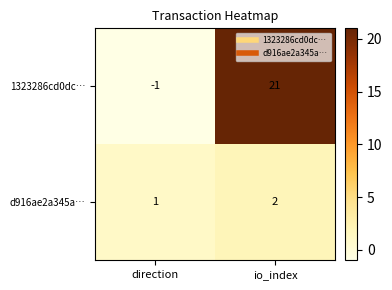

Reading left to right, extract all data points from this chart.

1323286cd0dc…: direction=-1	io_index=21
d916ae2a345a…: direction=1	io_index=2